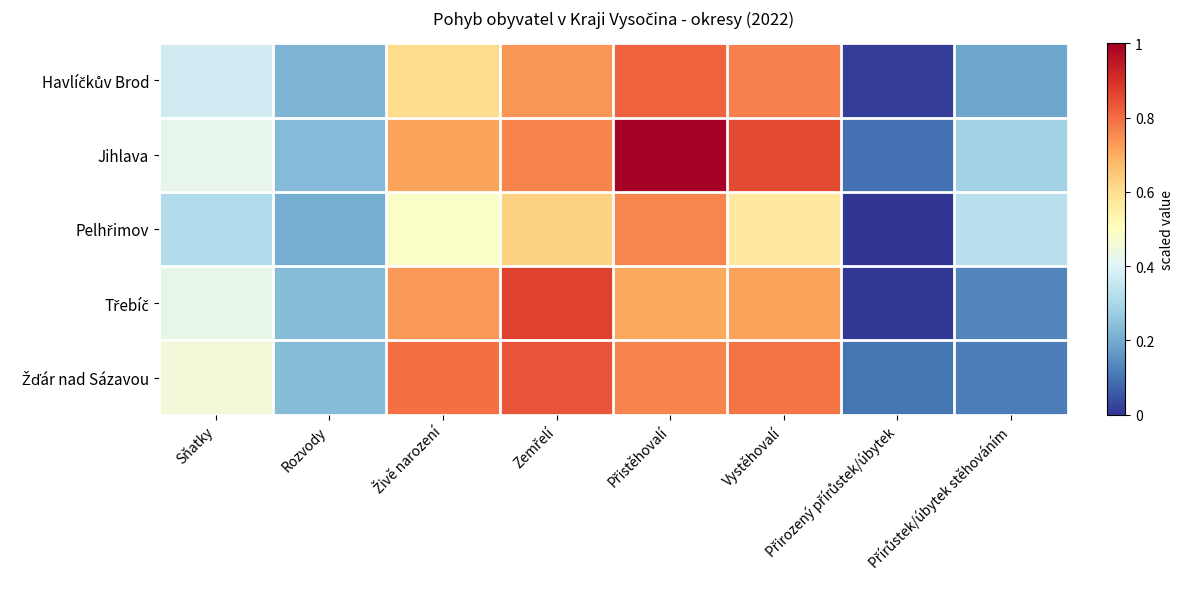

At Zemřelí, list the series in order from smallest to largest.

Pelhřimov, Havlíčkův Brod, Jihlava, Žďár nad Sázavou, Třebíč